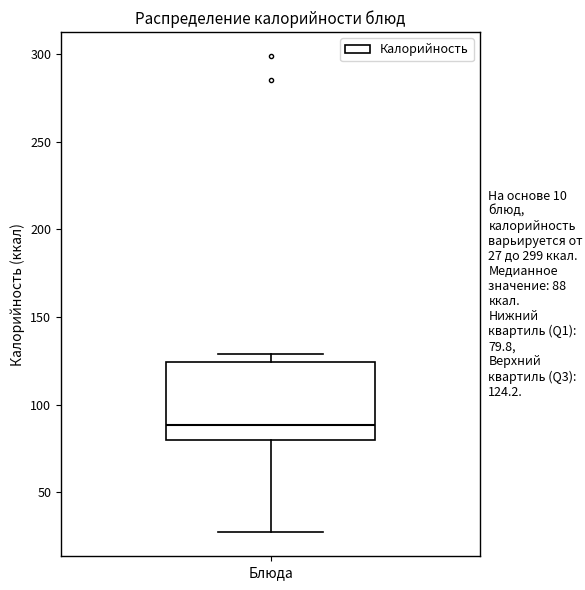

Read this box plot against the y-axis: the position of the median line, the range covered by the box, and the ends of both whiskers. The values are not printed on the chart, so give them approximately, as read against the axis.

median 90, box 80 to 125, whiskers 25 to 130